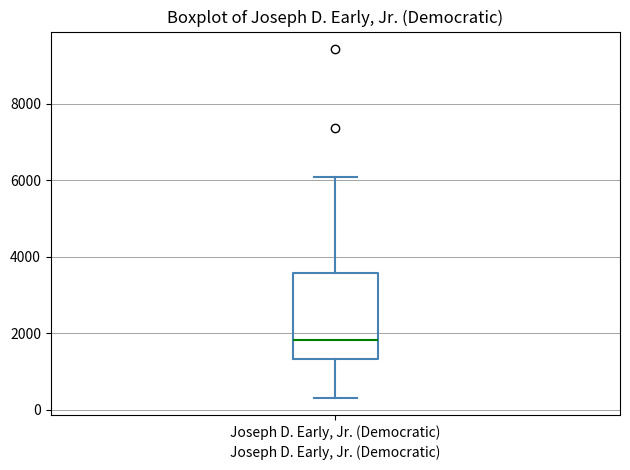

Transcribe this box plot: give where the median line is, the range the box spans, and where the two whiskers end, as read against the y-axis. The values are not printed on the chart, so give them approximately, as read against the axis.

median 1800, box 1400 to 3600, whiskers 400 to 6000